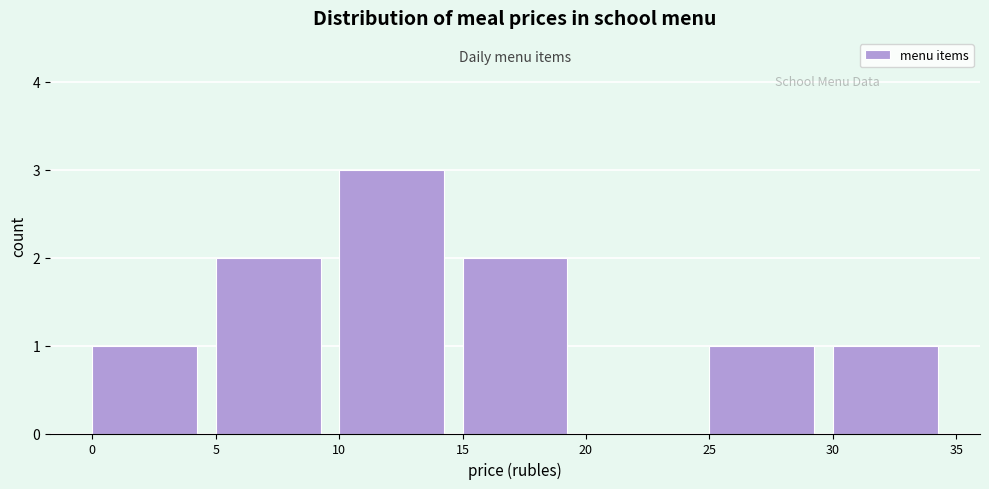

What is the height of the bar covering 25 to 30 on the x-axis? The values are not printed on the chart, so give them approximately, as read against the axis.

1